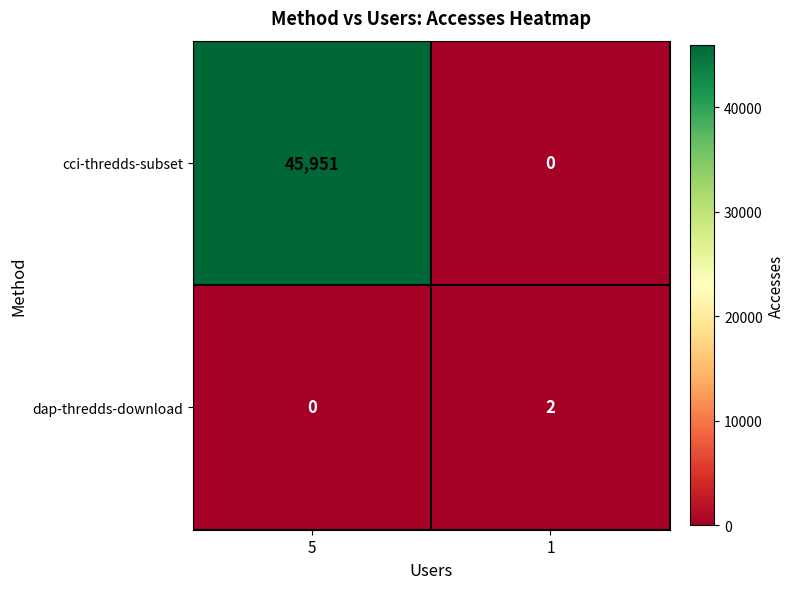

Where is dap-thredds-download nearest to the value 1?

5